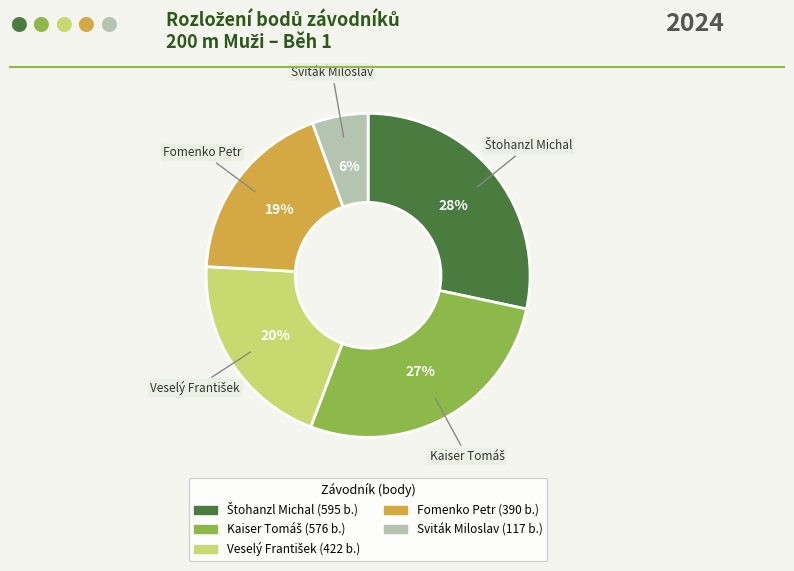

Count the number of slices in the pie.

5